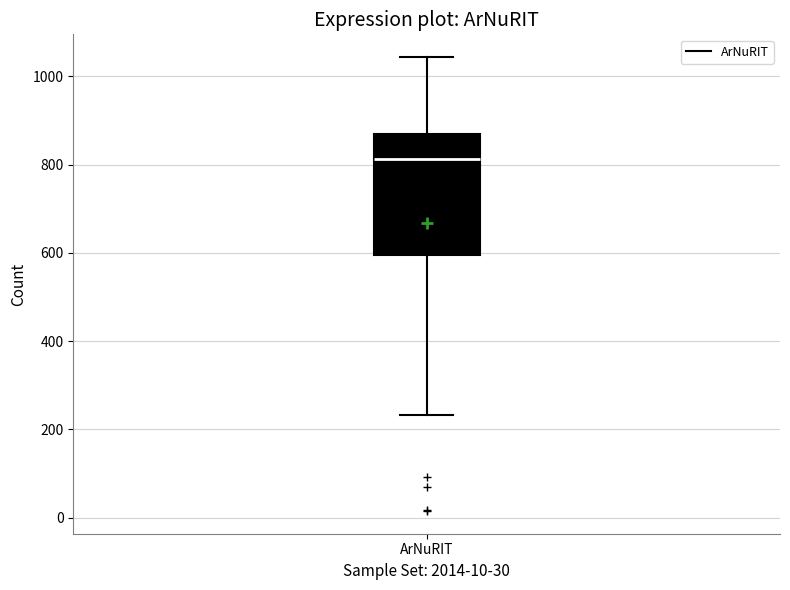

Transcribe this box plot: give where the median line is, the range the box spans, and where the two whiskers end, as read against the y-axis. The values are not printed on the chart, so give them approximately, as read against the axis.

median 820, box 600 to 860, whiskers 240 to 1040